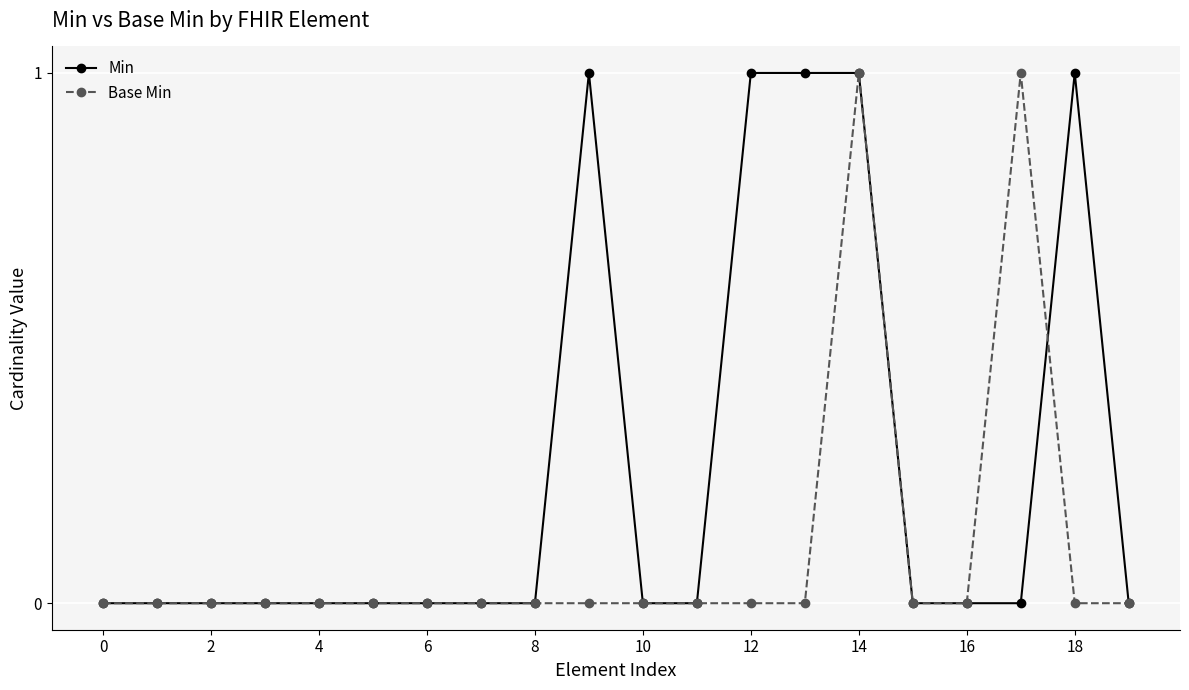

How many Base Min values are between 0 and 1?

20